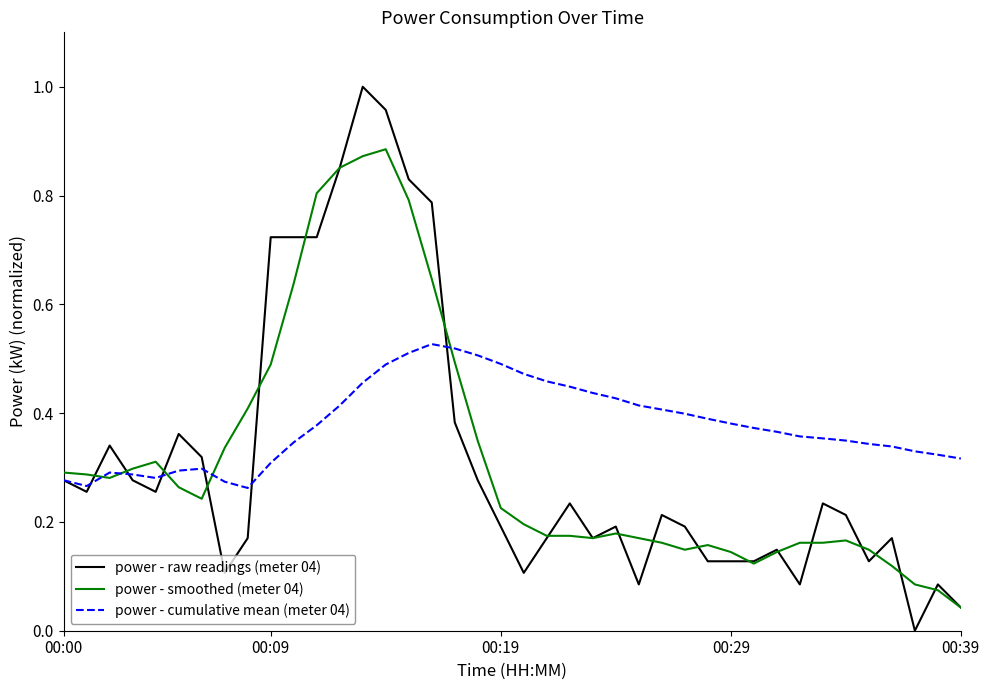

Which series has the largest range (max minus min)?

power - raw readings (meter 04)